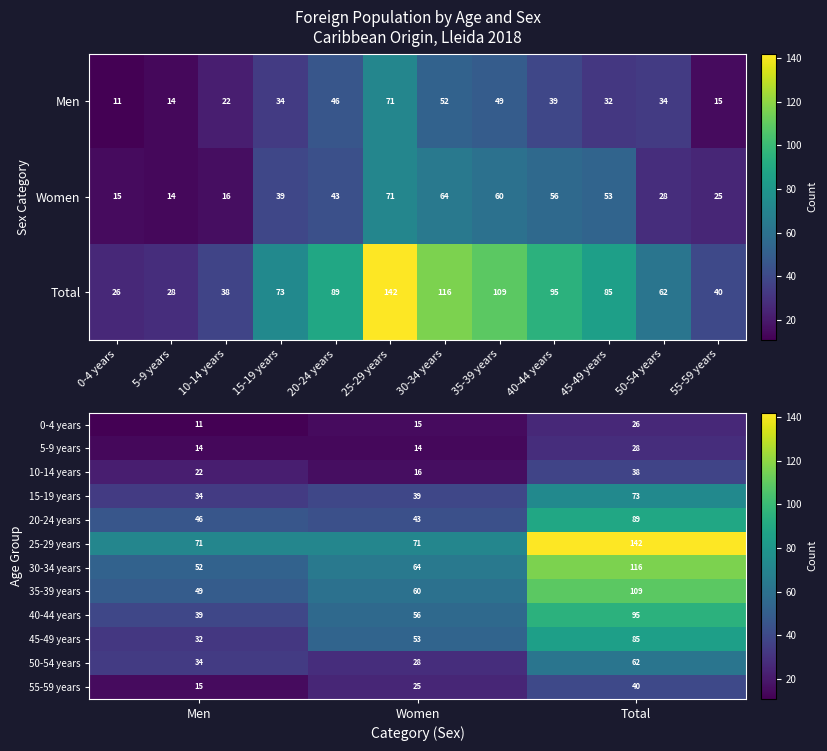

Count the 55-59 years values in the range 15 to 40.

3